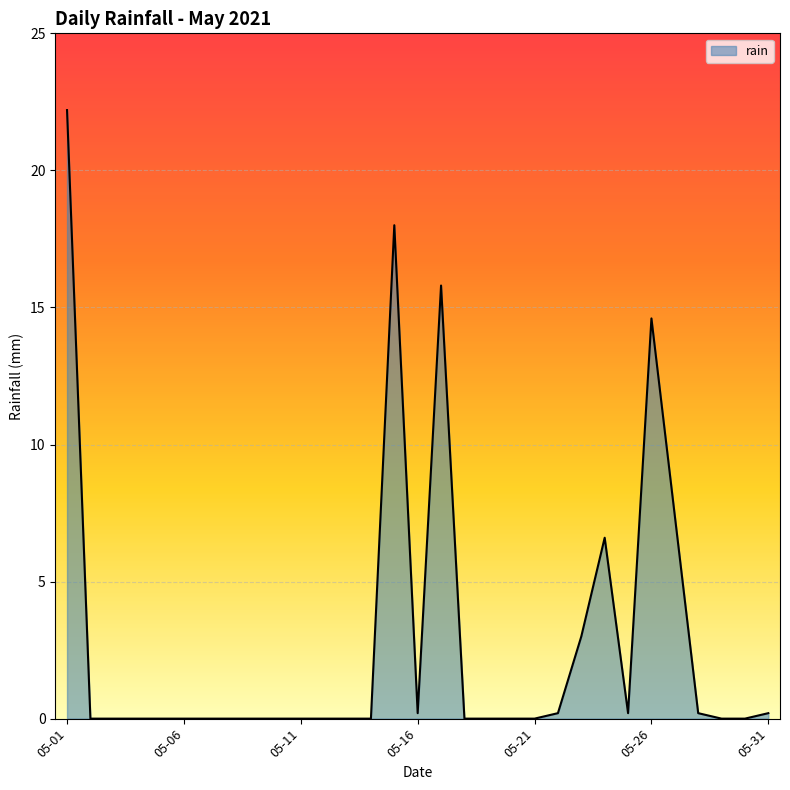

Does the chart have visible grid lines?

Yes